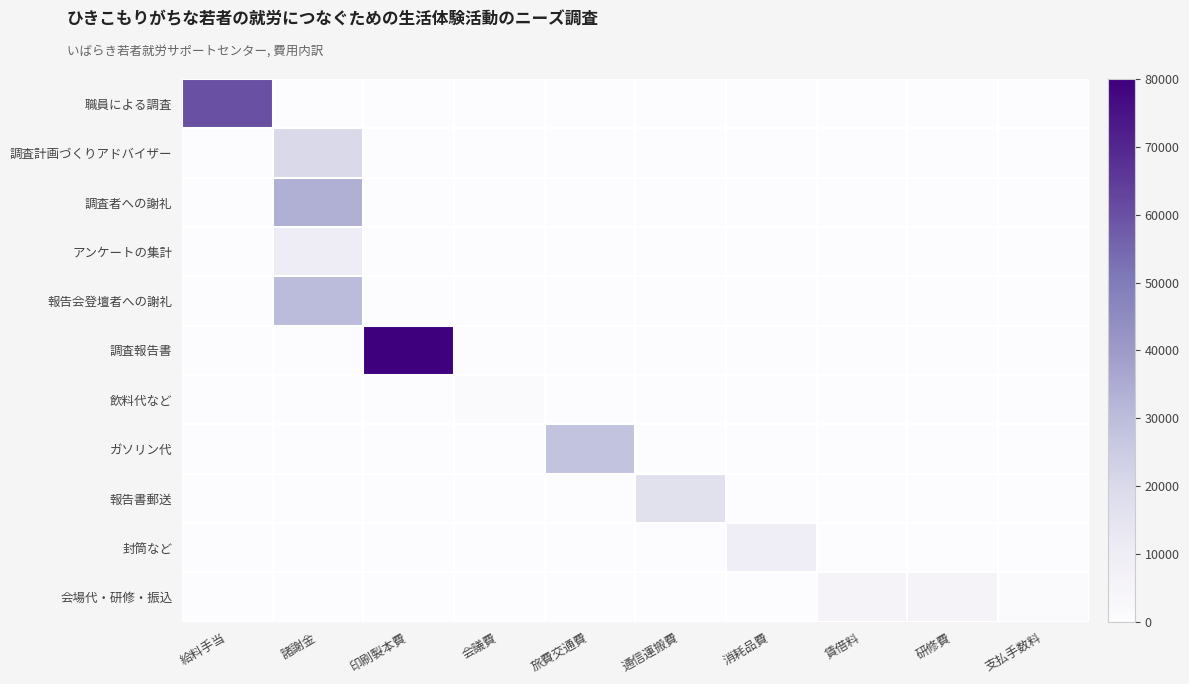

Which series has the largest range (max minus min)?

調査報告書